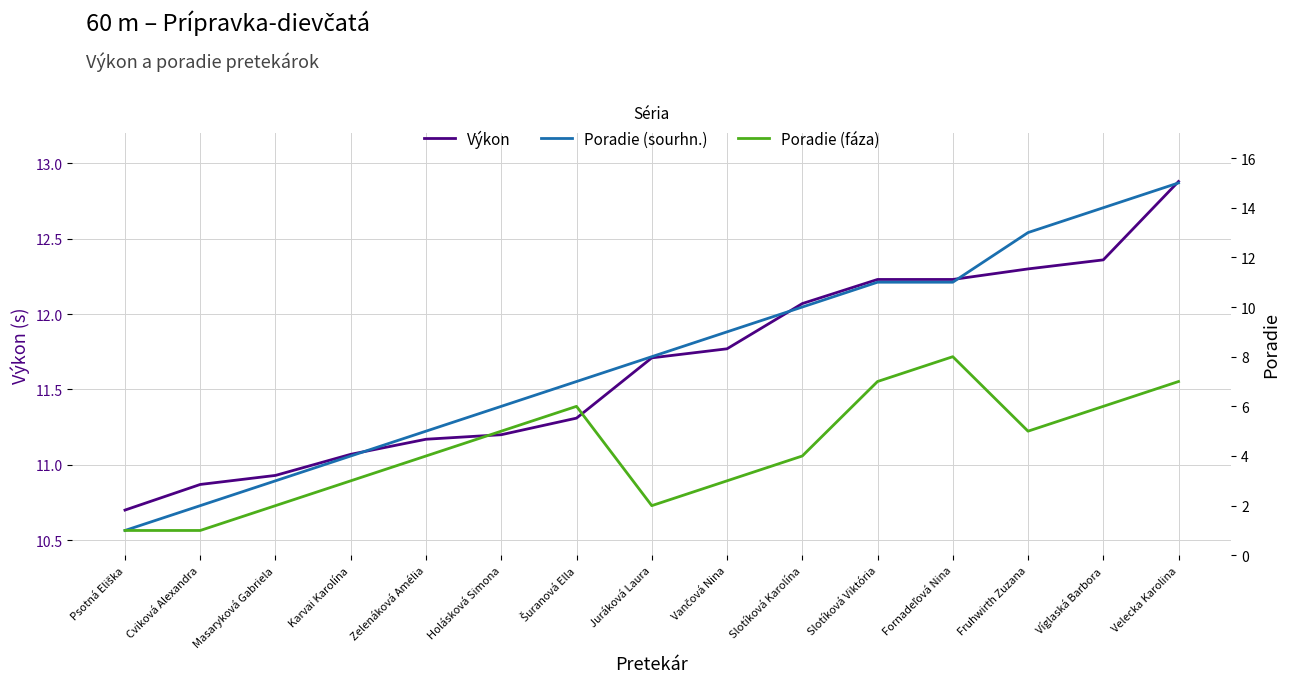

Which label corresponds to the largest value in the chart?

Velecka Karolina